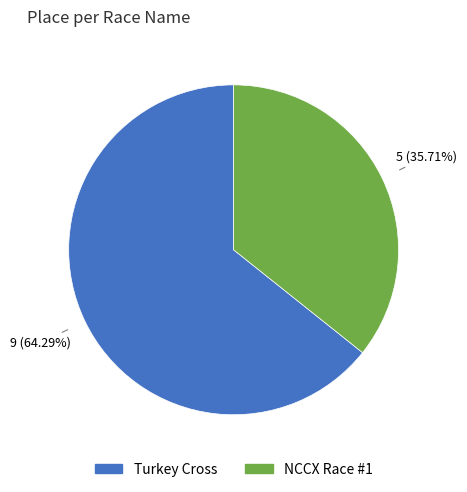

True or false: Turkey Cross accounts for 64% of the total.

True